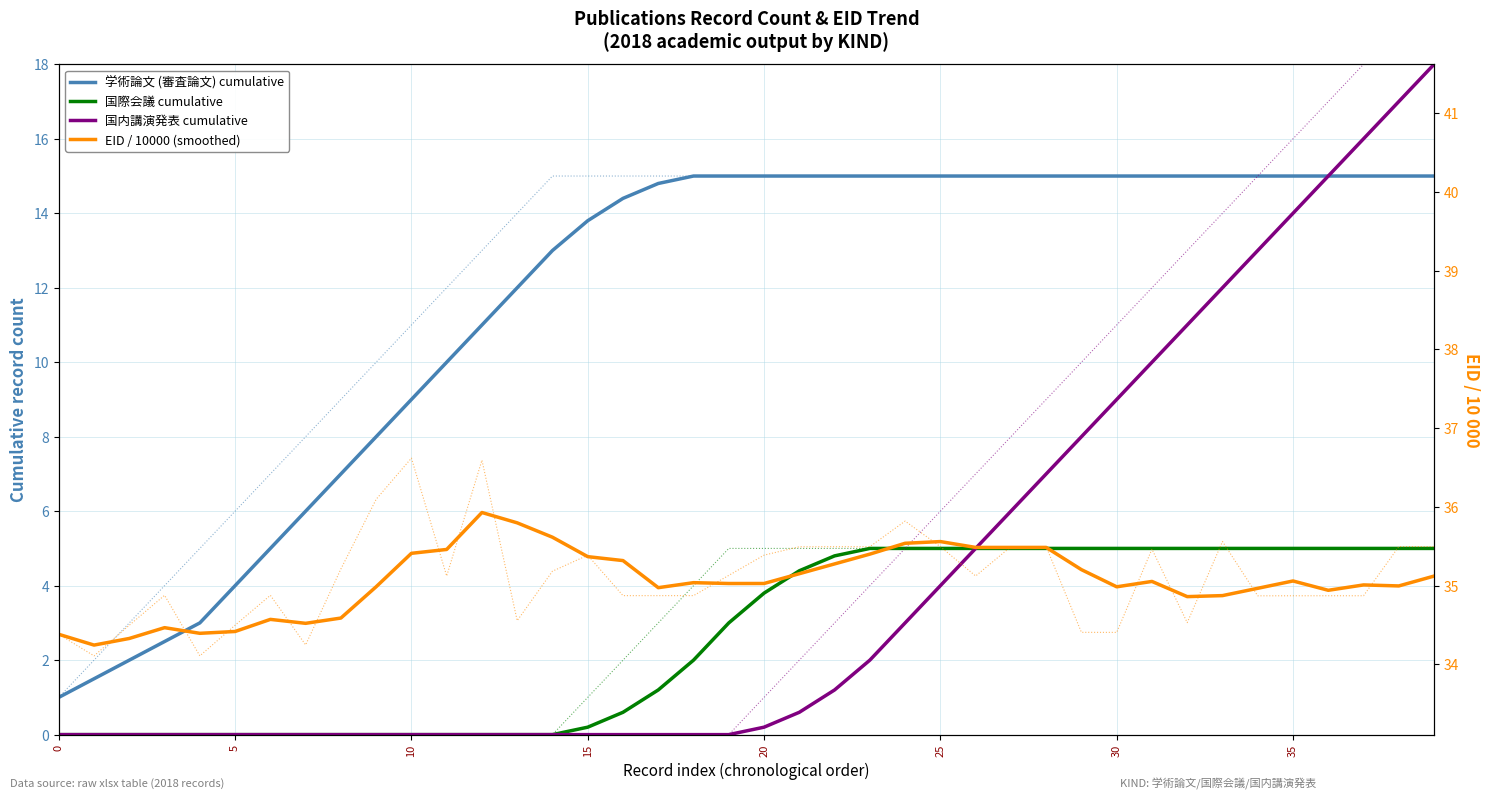

True or false: 国際会議 cumulative and EID / 10000 (smoothed) cross at least once.

False